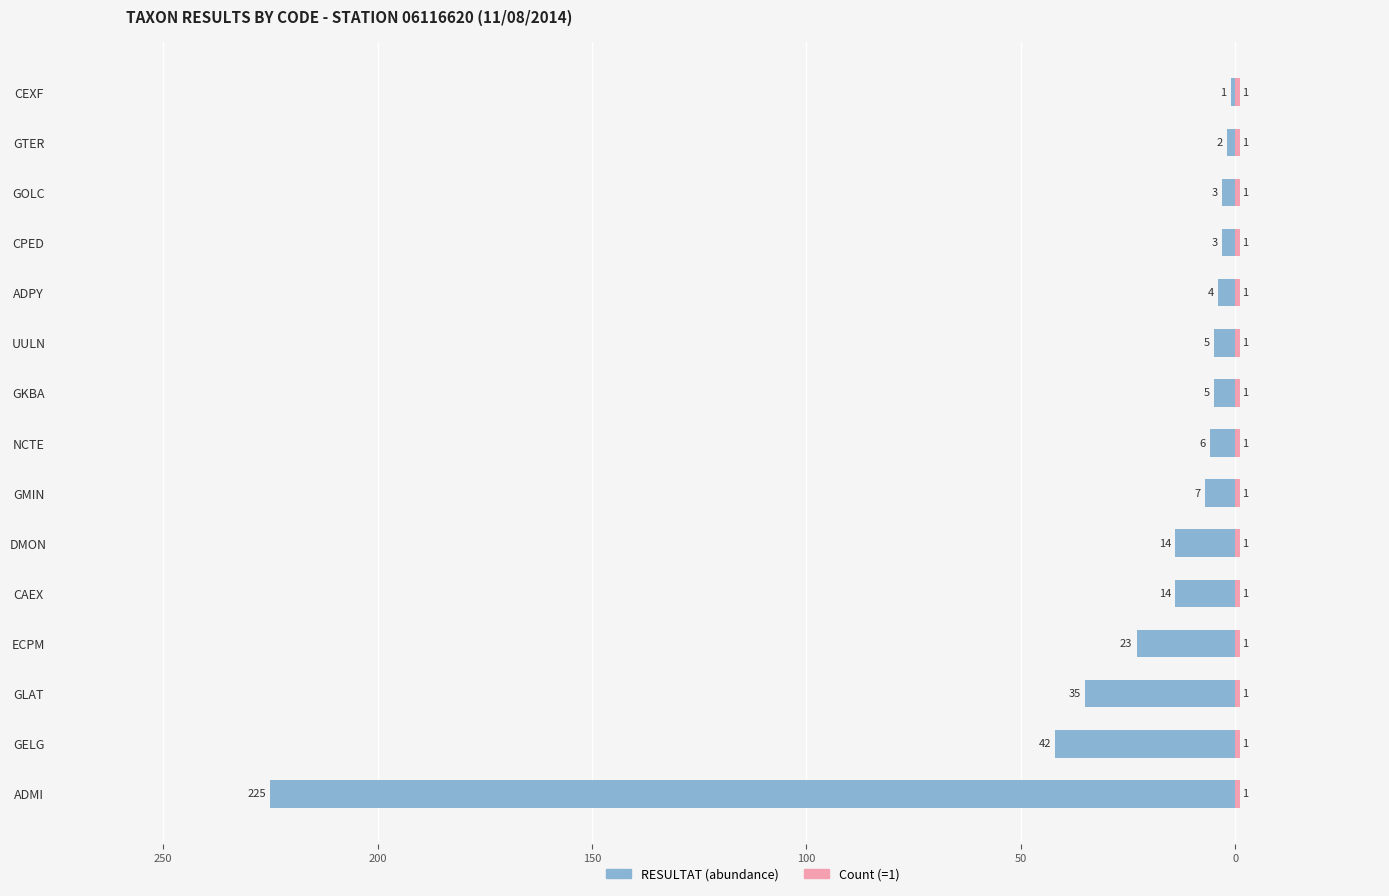

How many data points in Left (RESULTAT) are less than -6?

7